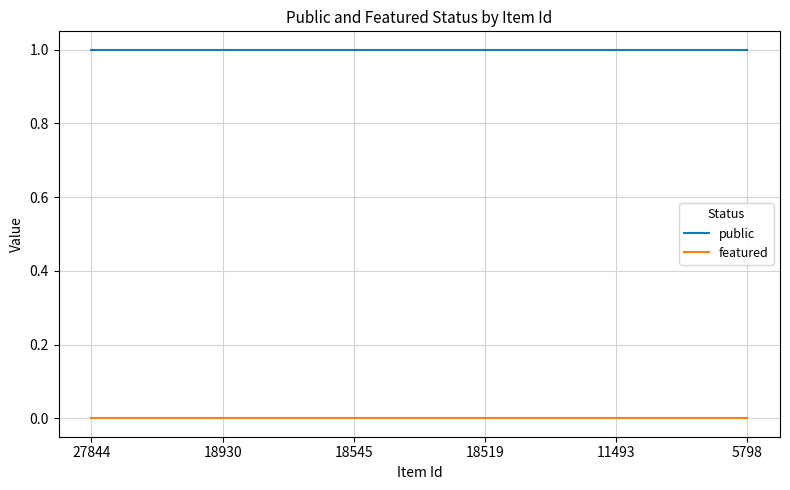

What is the total value across all series at 18519?

1